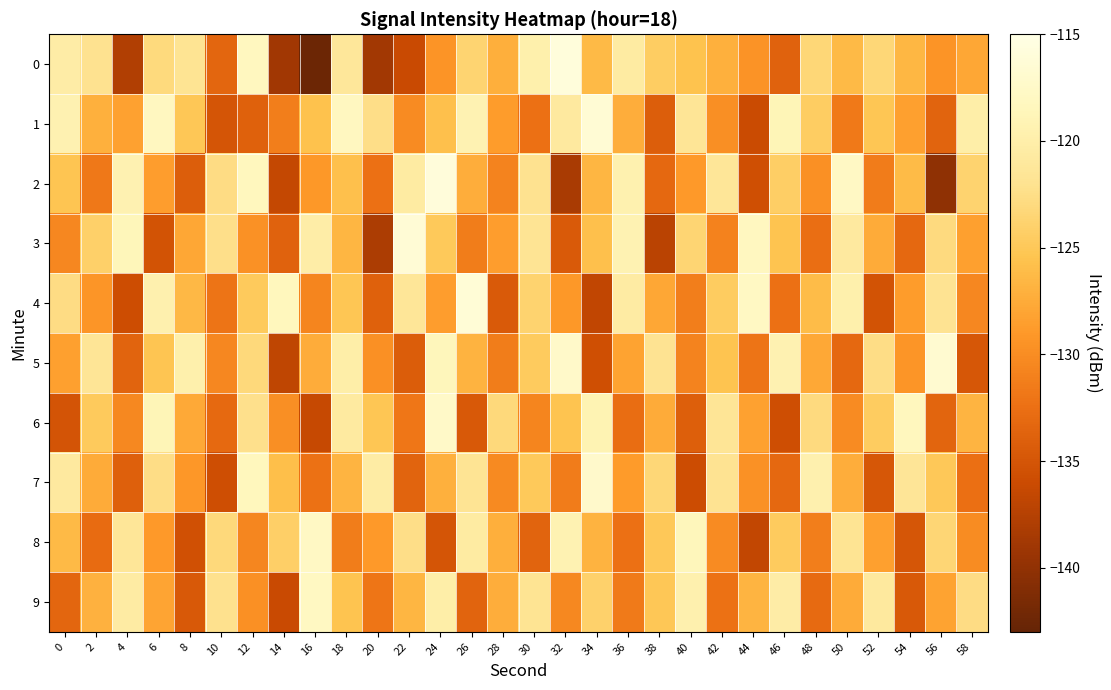

What is the greatest value displayed?

-115.8